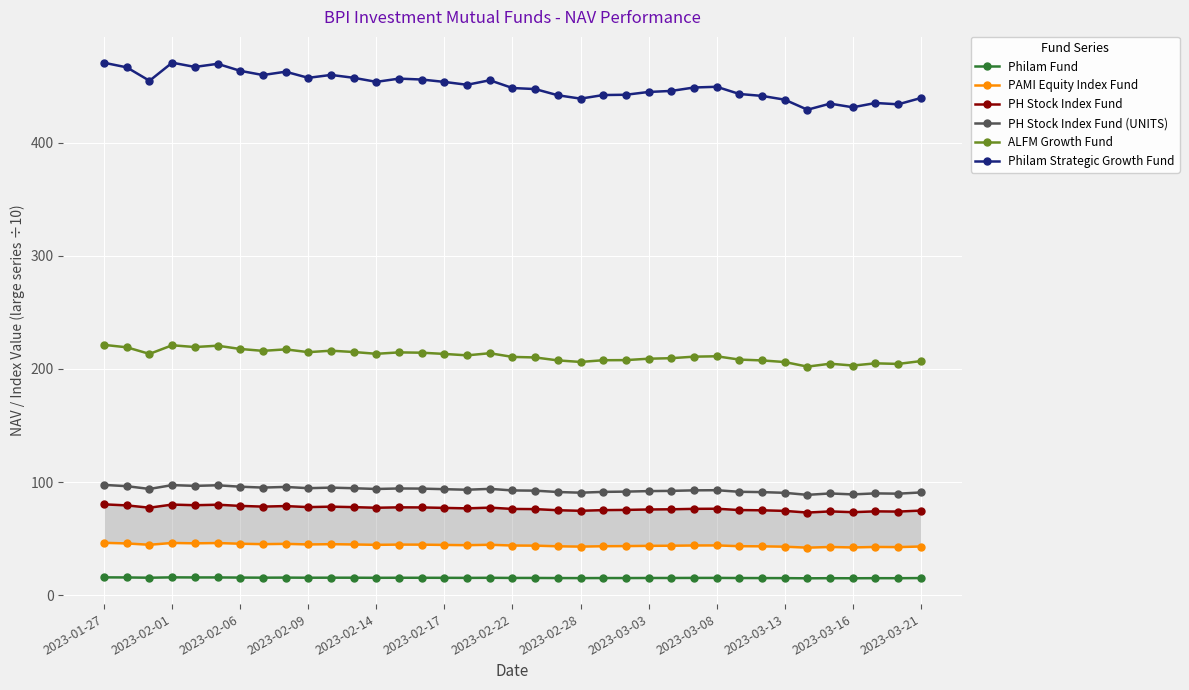

True or false: ALFM Growth Fund has more than 1 points higher than both neighbors.

True